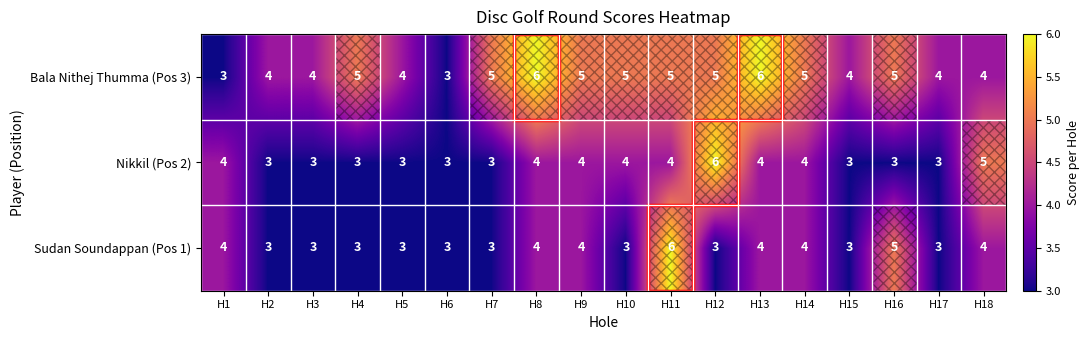

Which series changed the most between H9 and H10?

Sudan Soundappan (Pos 1)